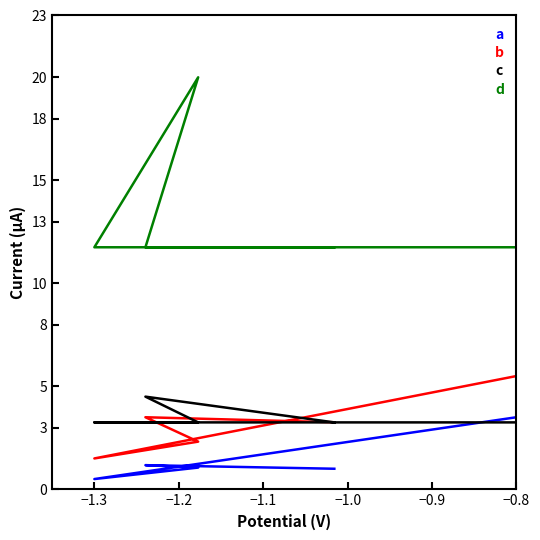

How many values in the b series are below 3?

2